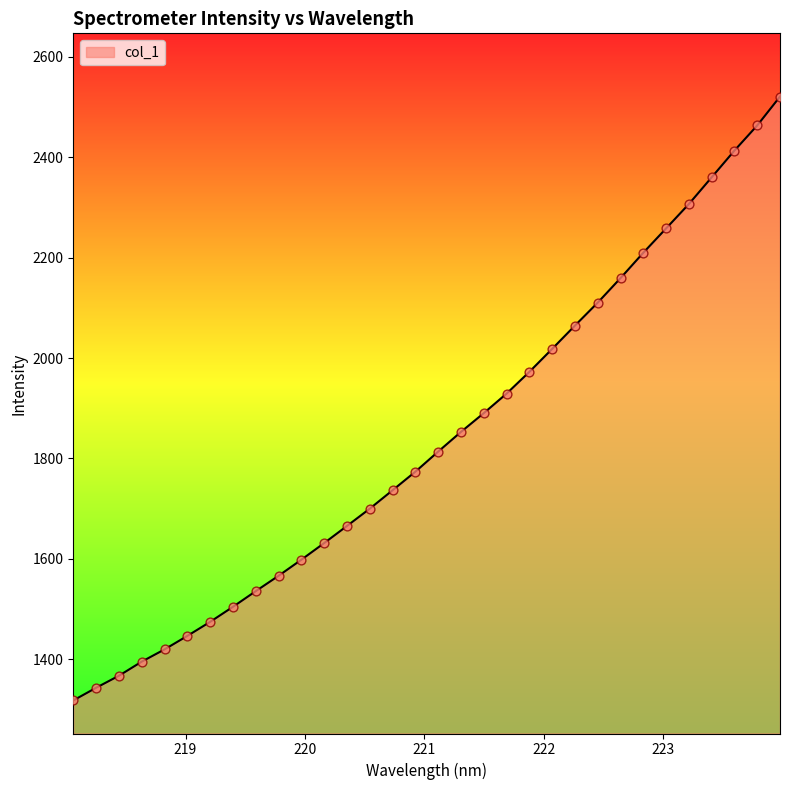

What is the difference between the maximum and minimum values?

1203.2